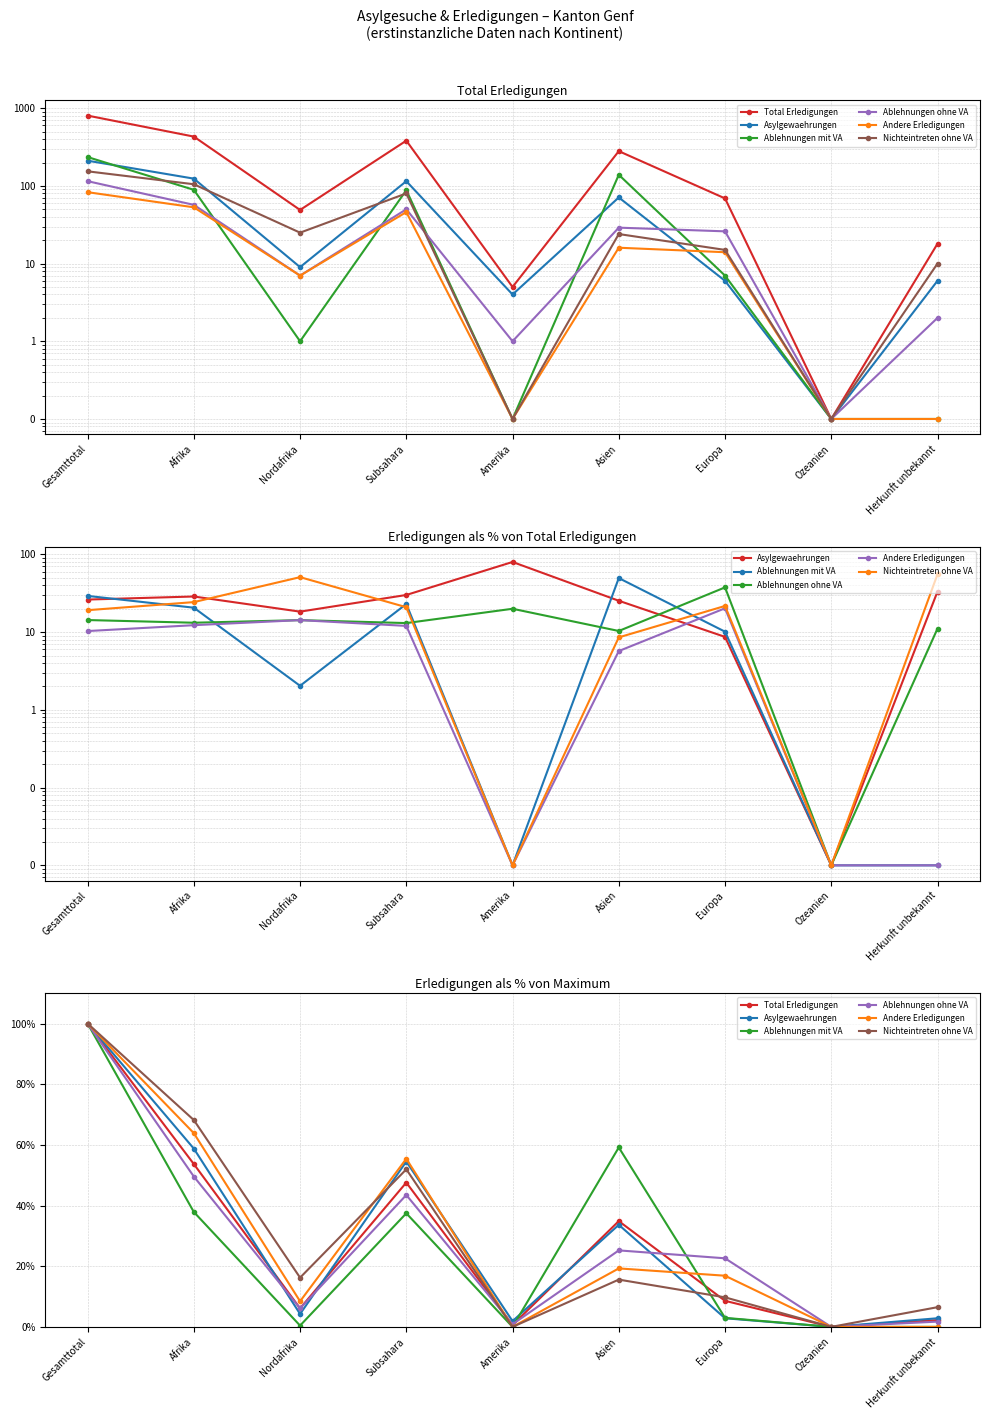

In Nichteintreten ohne VA, how many points are lower than both neighbors (excluding endpoints)?

3